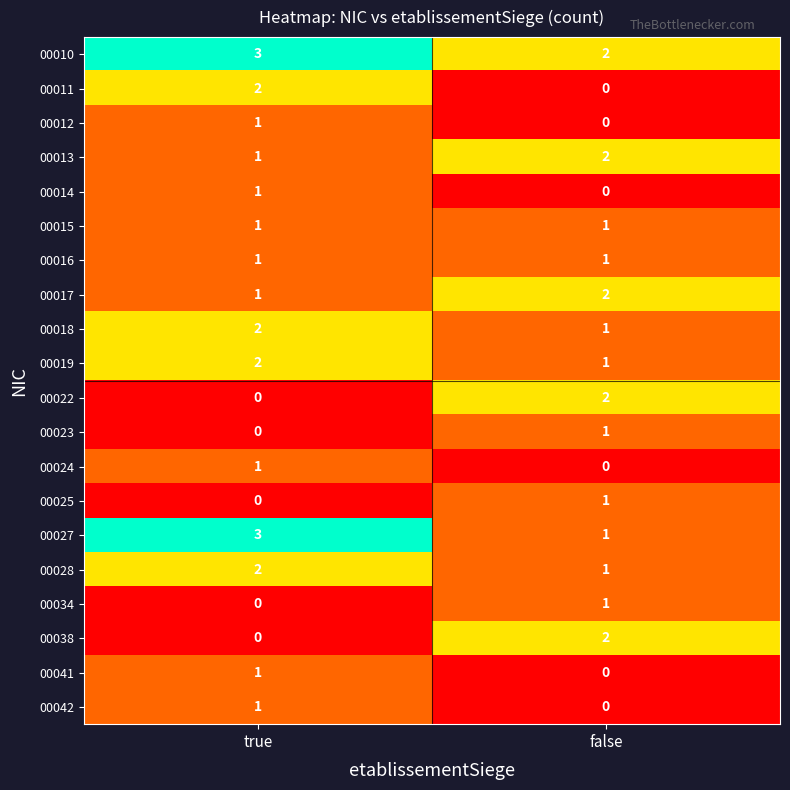

True or false: 00028 has a value of 2 at false.

False